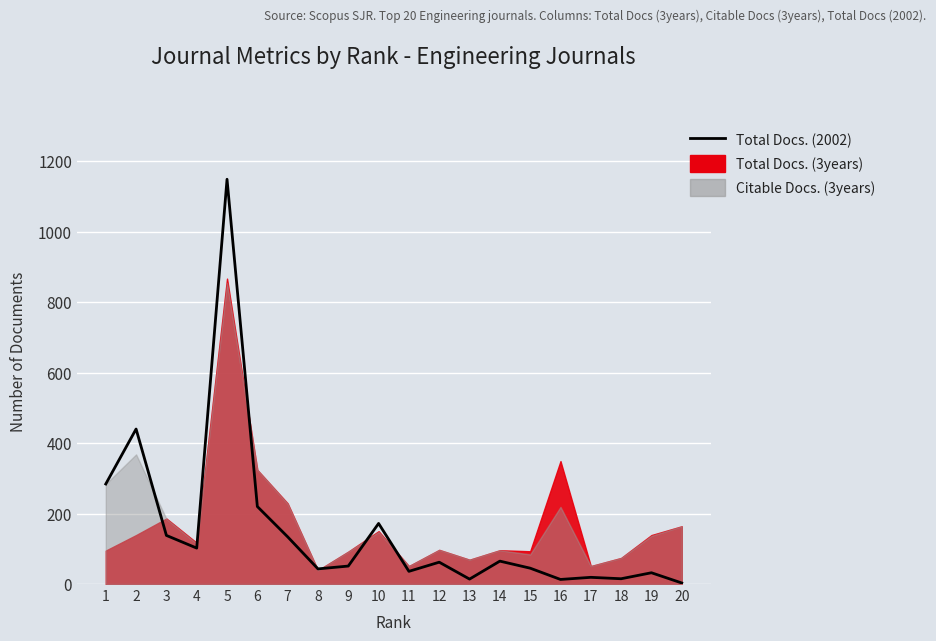

Where is the first local maximum?

2